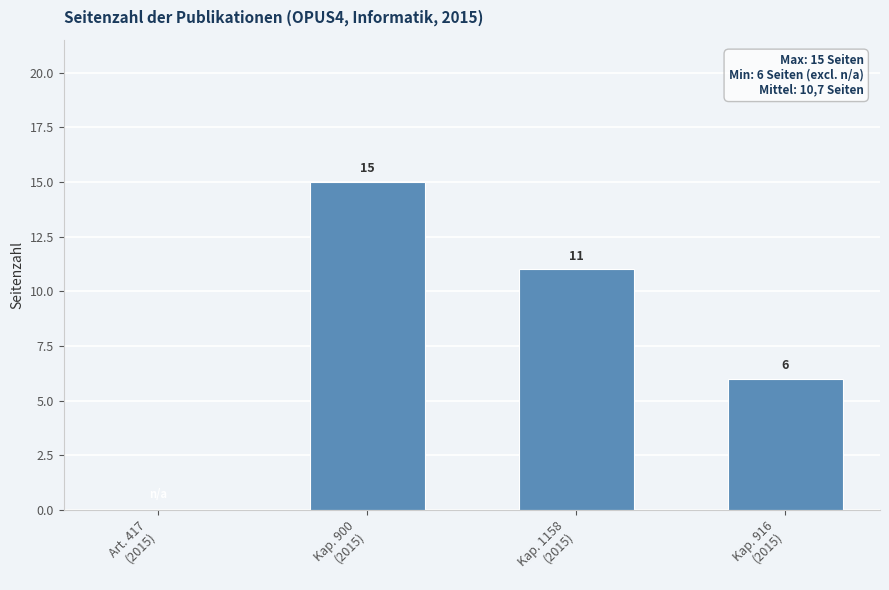

What is the maximum value shown in the chart?

15